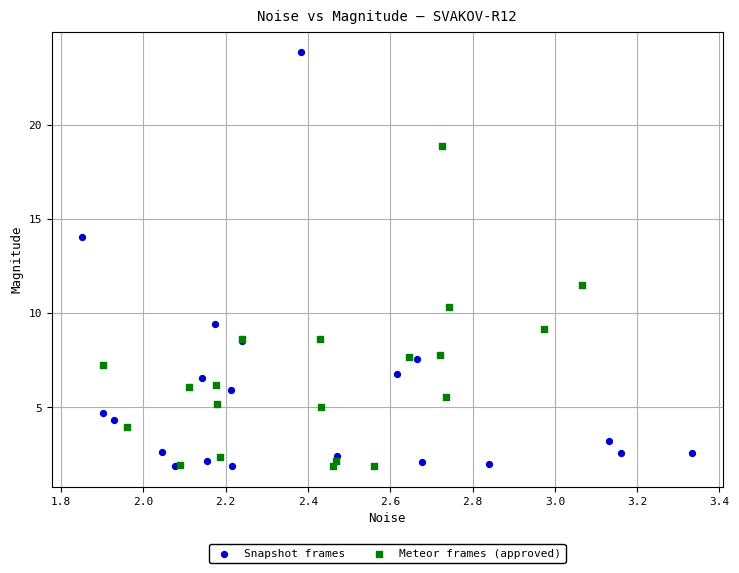

Which series reaches the maximum Y coordinate?

Snapshot frames